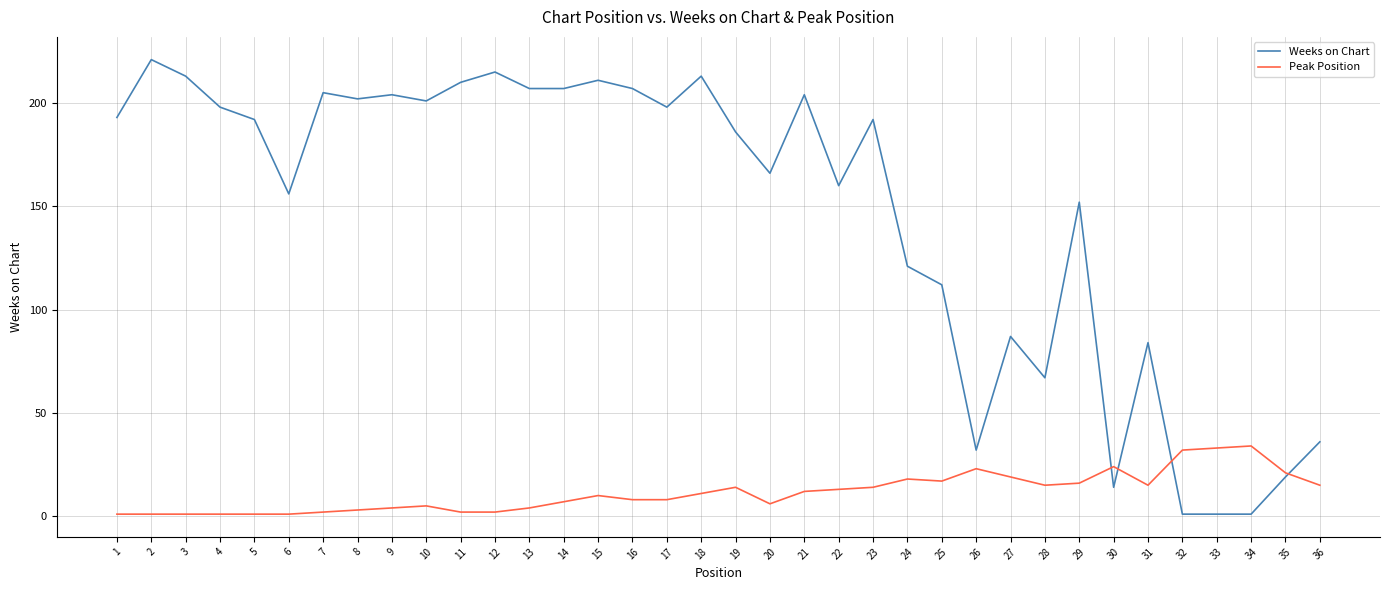

Reading left to right, list all the values displayed in this chart.

Weeks on Chart: 1=193	2=221	3=213	4=198	5=192	6=156	7=205	8=202	9=204	10=201	11=210	12=215	13=207	14=207	15=211	16=207	17=198	18=213	19=186	20=166	21=204	22=160	23=192	24=121	25=112	26=32	27=87	28=67	29=152	30=14	31=84	32=1	33=1	34=1	35=19	36=36
Peak Position: 1=1	2=1	3=1	4=1	5=1	6=1	7=2	8=3	9=4	10=5	11=2	12=2	13=4	14=7	15=10	16=8	17=8	18=11	19=14	20=6	21=12	22=13	23=14	24=18	25=17	26=23	27=19	28=15	29=16	30=24	31=15	32=32	33=33	34=34	35=21	36=15